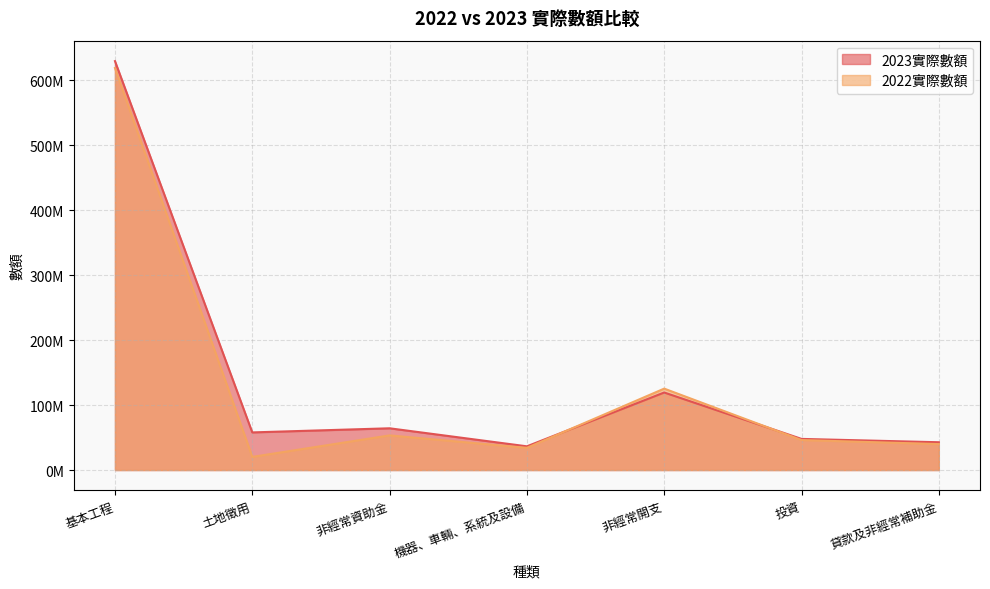

How many data points in 2023實際數額 are above 57926045?

3